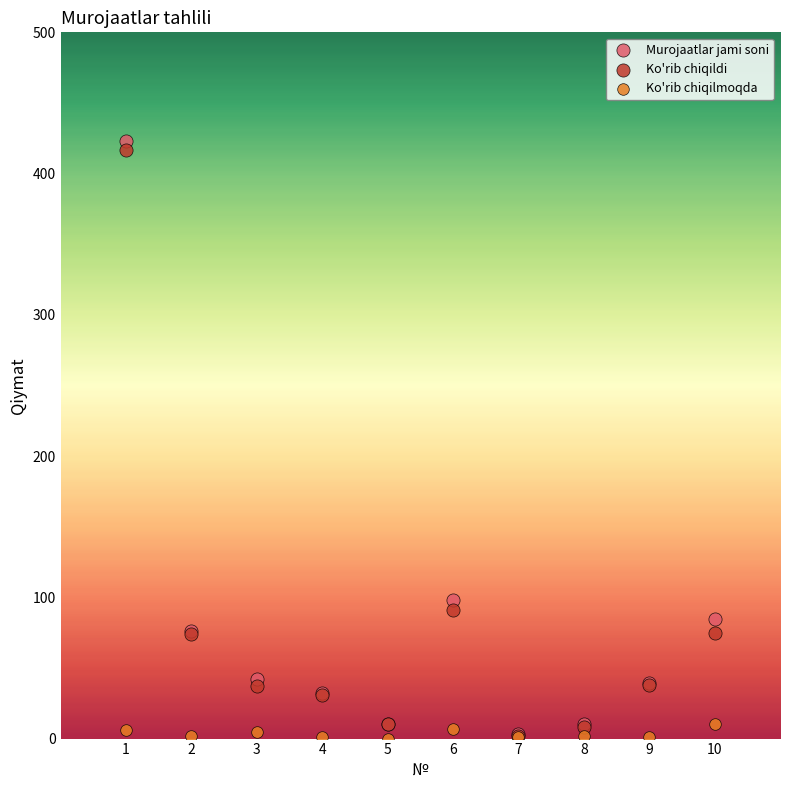

Which series reaches the maximum Y coordinate?

Murojaatlar jami soni